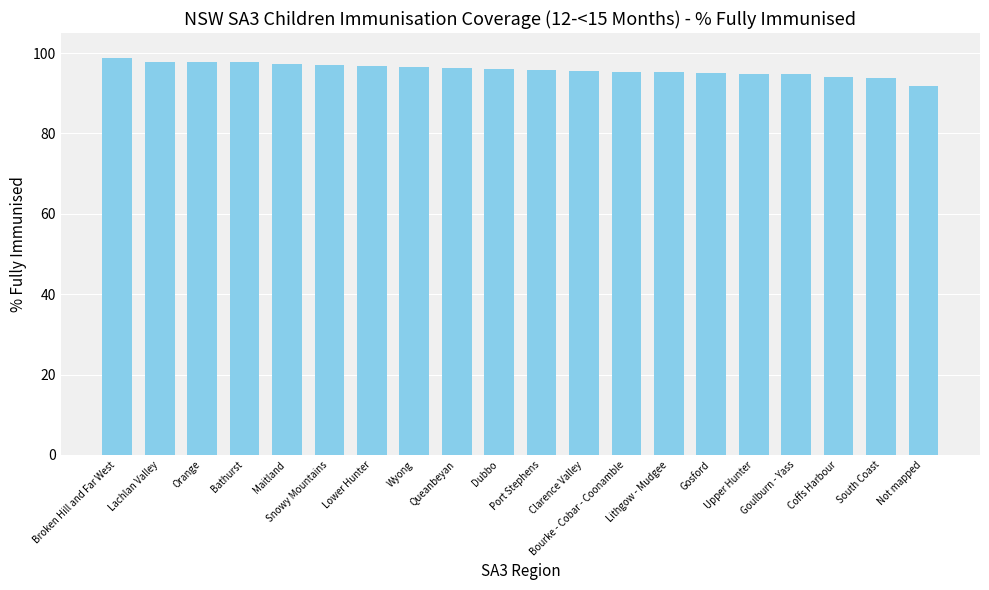

Is it true that the value at Bourke - Cobar - Coonamble is 147.5?

False